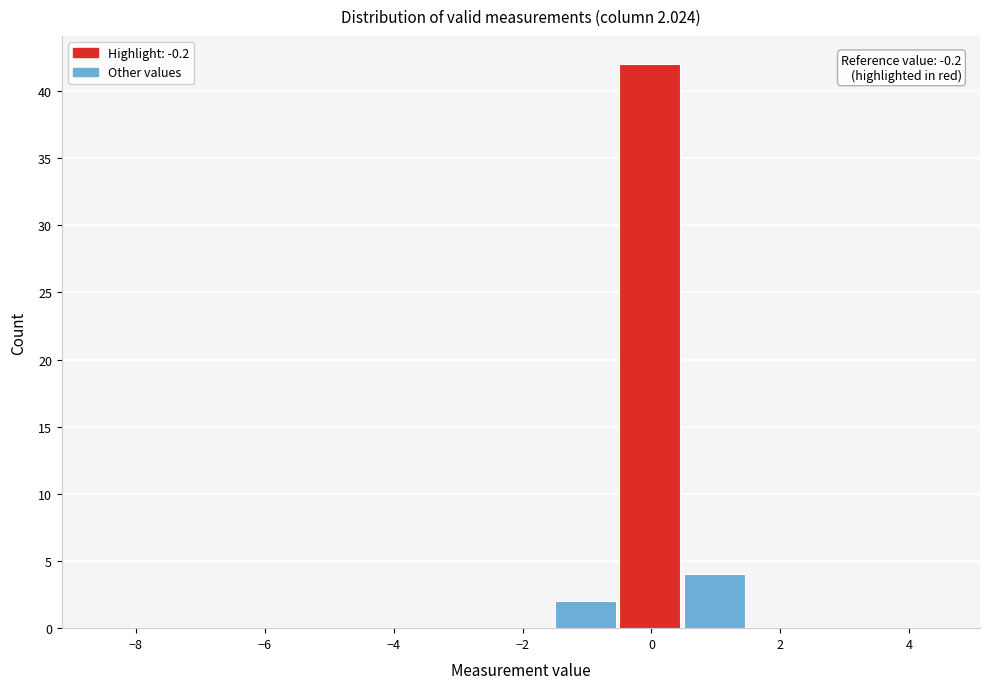

Over which range of the x-axis is the bar tallest?

-0.5 to 0.5